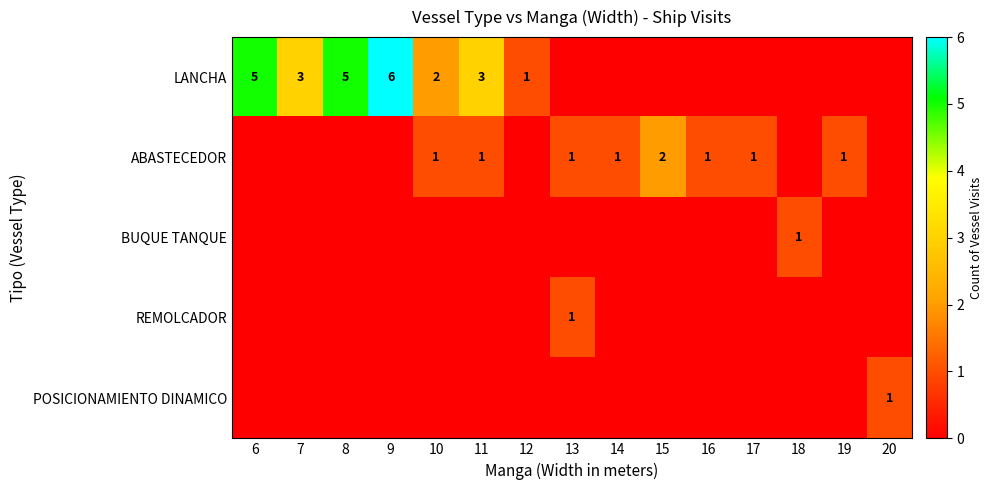

Which has a higher value, 20 or 12?

12